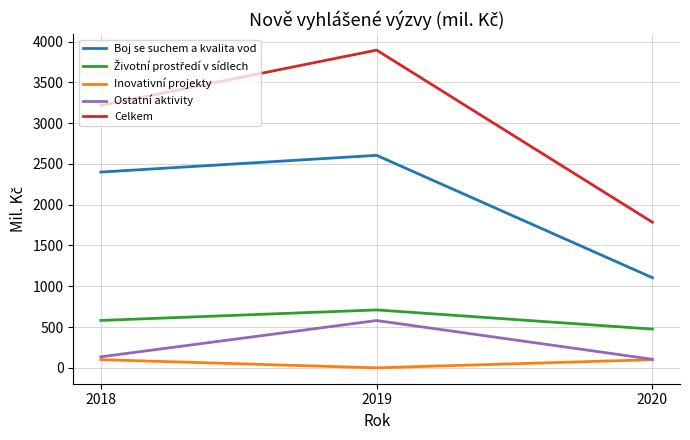

What is the difference between the maximum and minimum values in the Boj se suchem a kvalita vod series?

1500